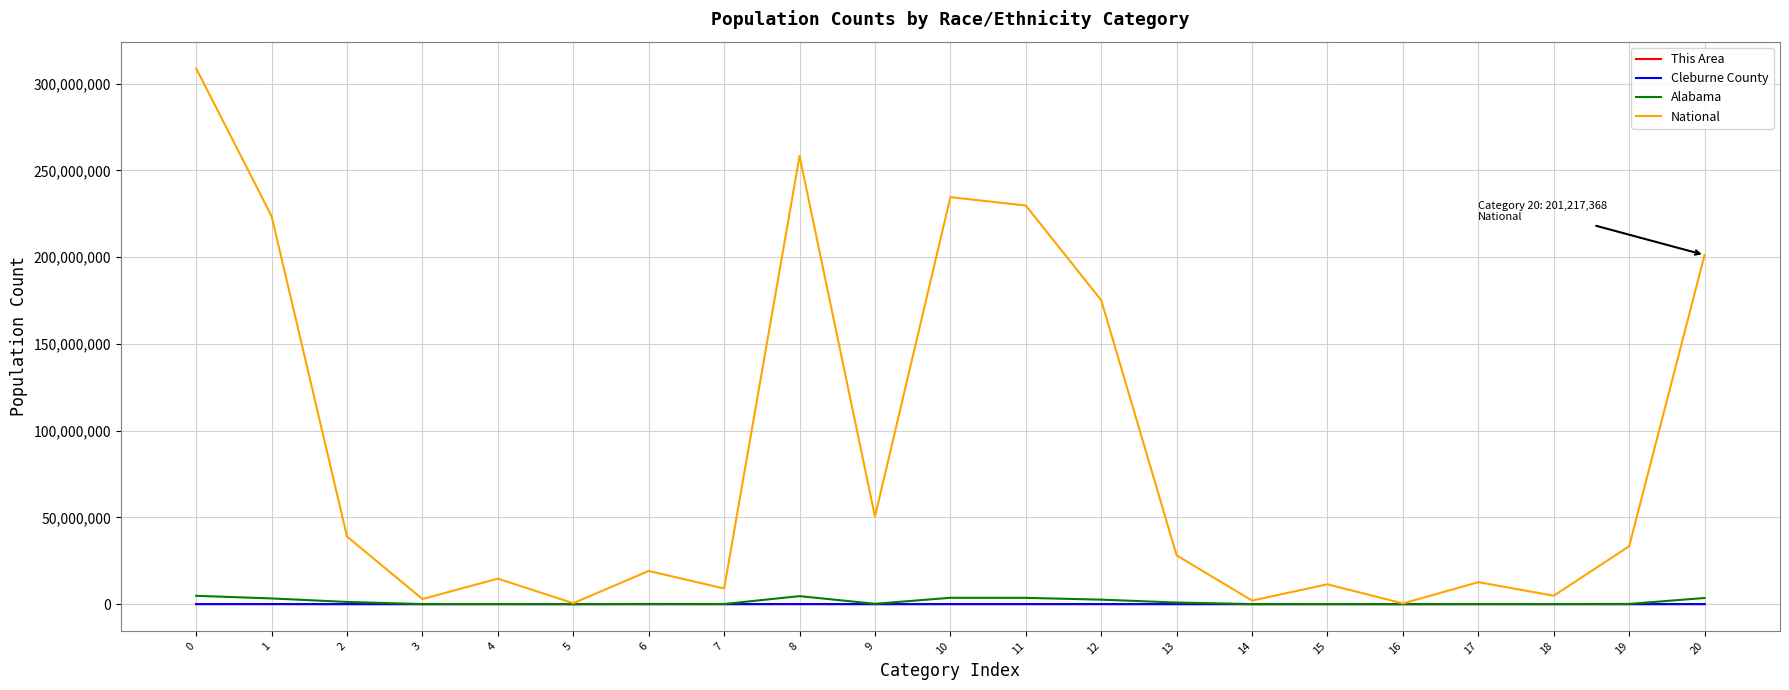

What is the difference between the second highest and second lowest values in the This Area series?

4614